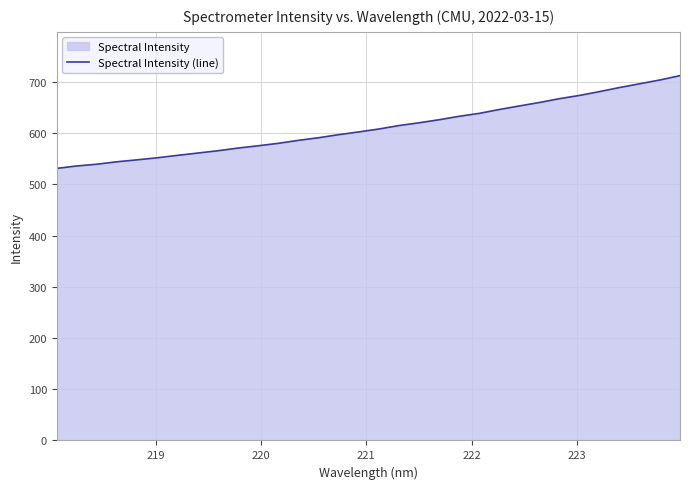

What is the maximum value shown in the chart?

712.4